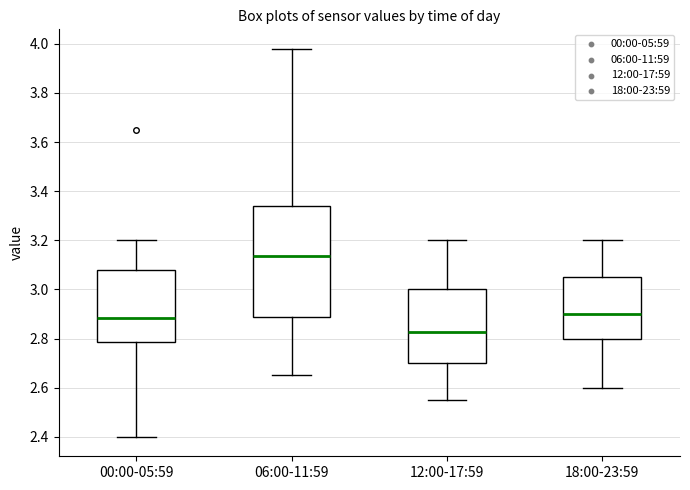

Which box is the tallest, from its lower edge to its upper edge?

06:00-11:59